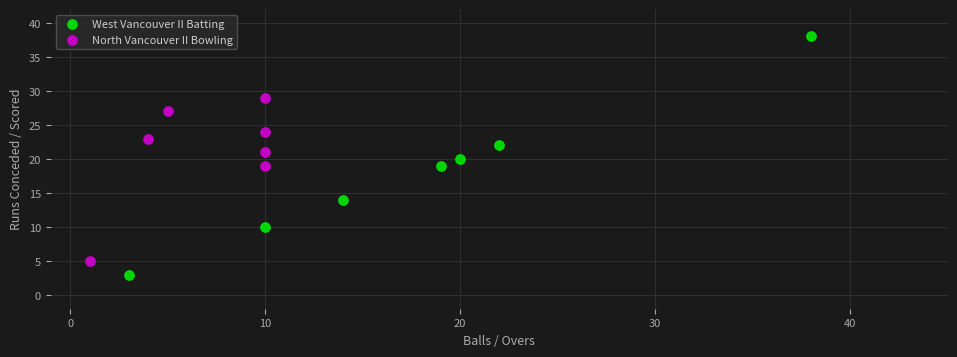

Which series has the widest spread of Y values?

West Vancouver II Batting